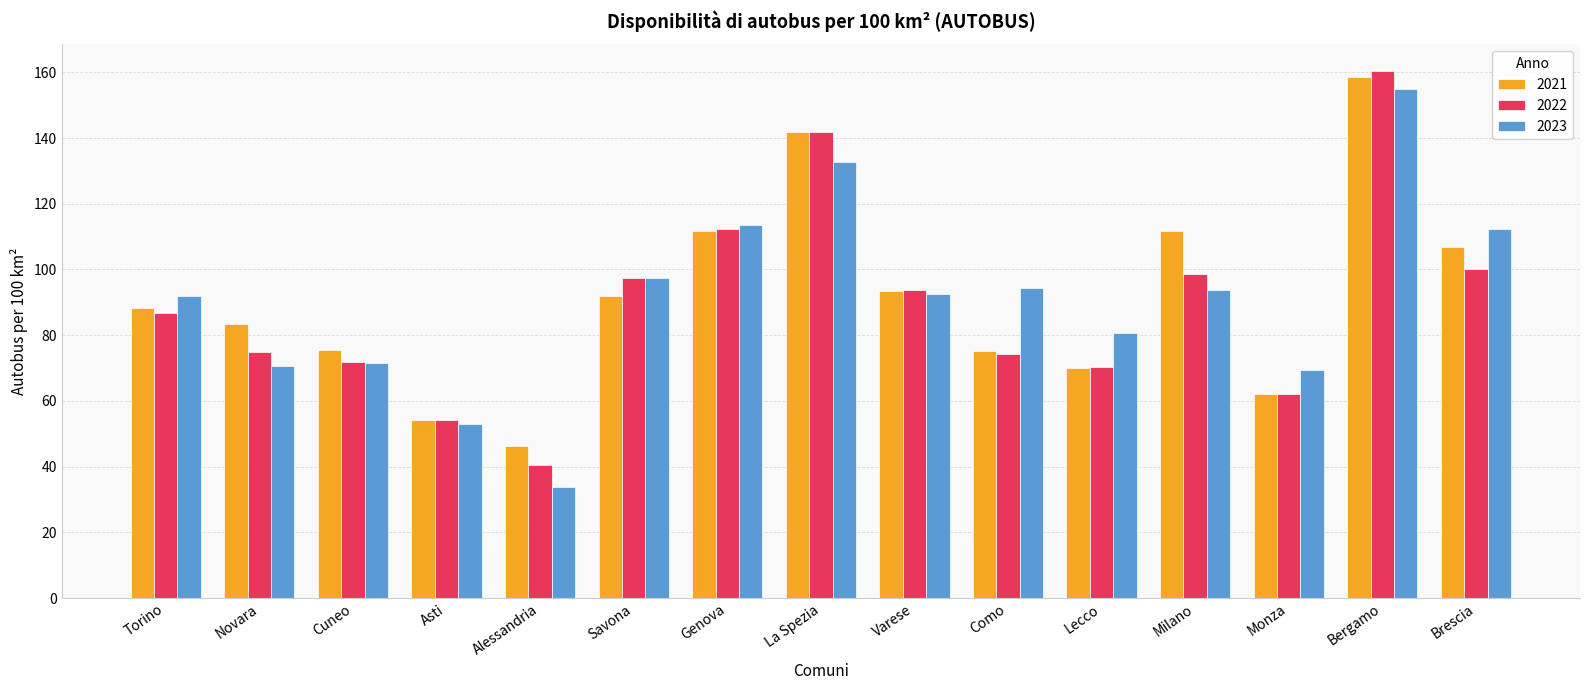

What value does the 2023 series have at Monza?

69.3